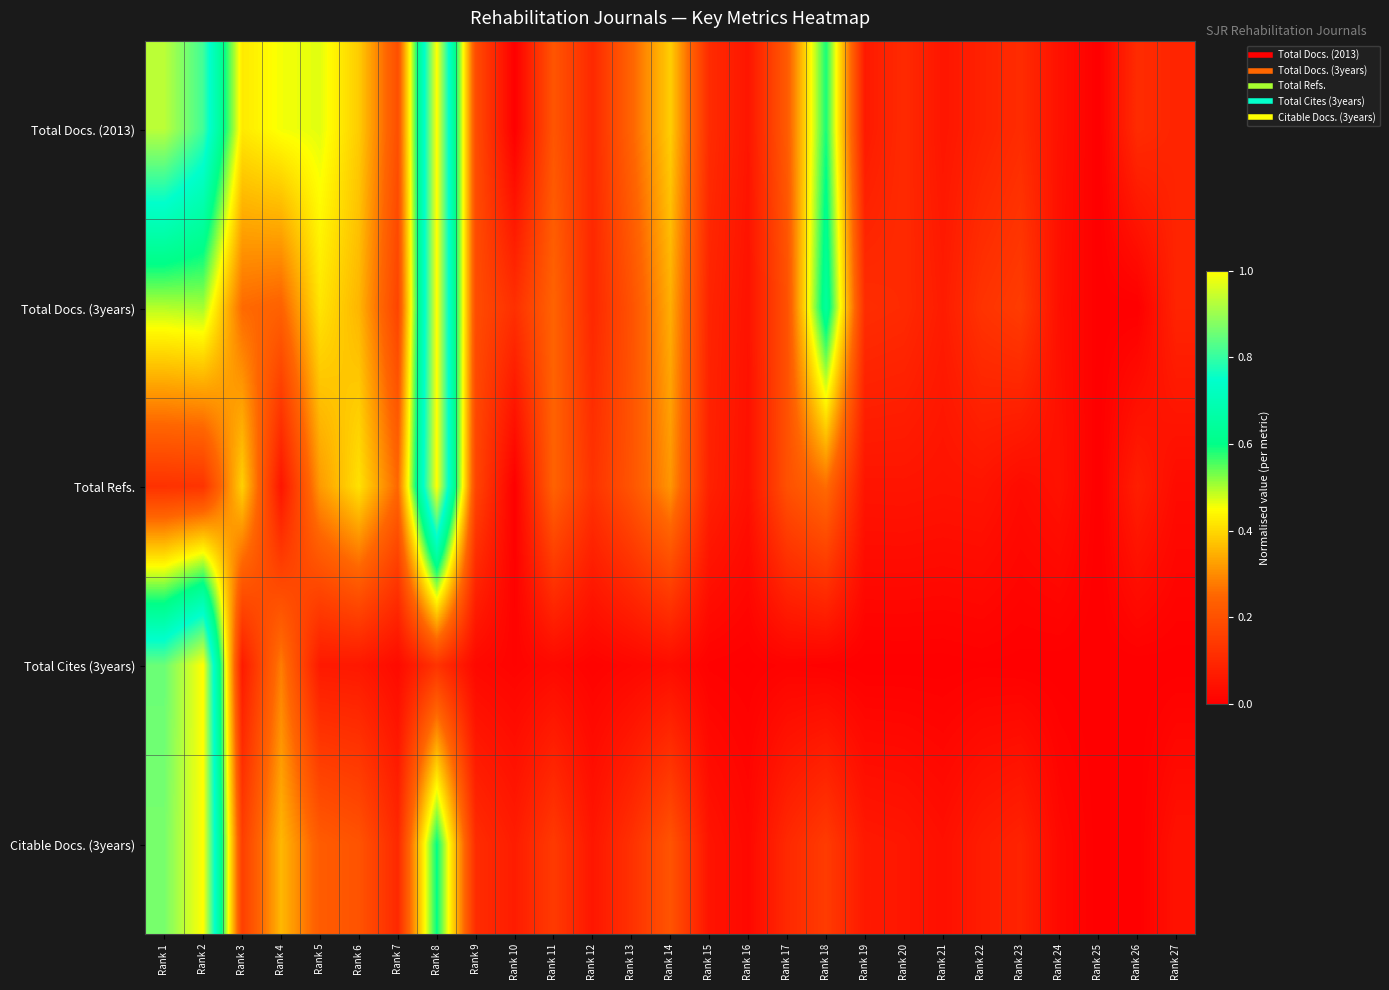

What is the greatest value displayed?

1.0